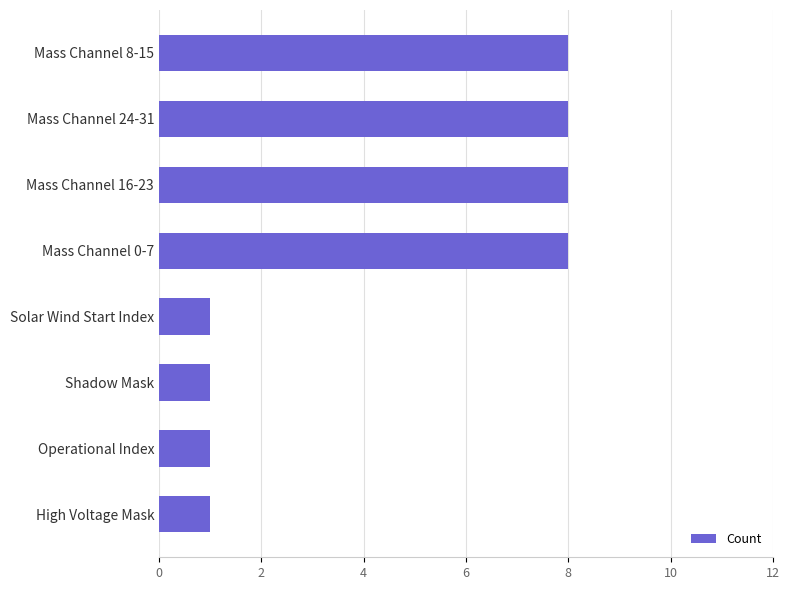

What is the ratio of the value at Mass Channel 0-7 to the value at Mass Channel 8-15?

1.0